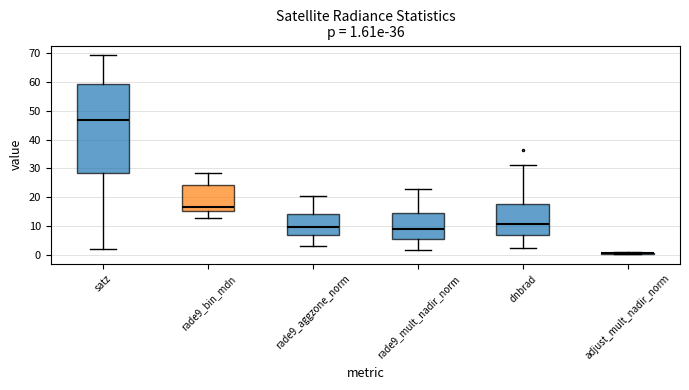

Comparing the boxes themselves (not the whiskers), which one is the tallest?

satz